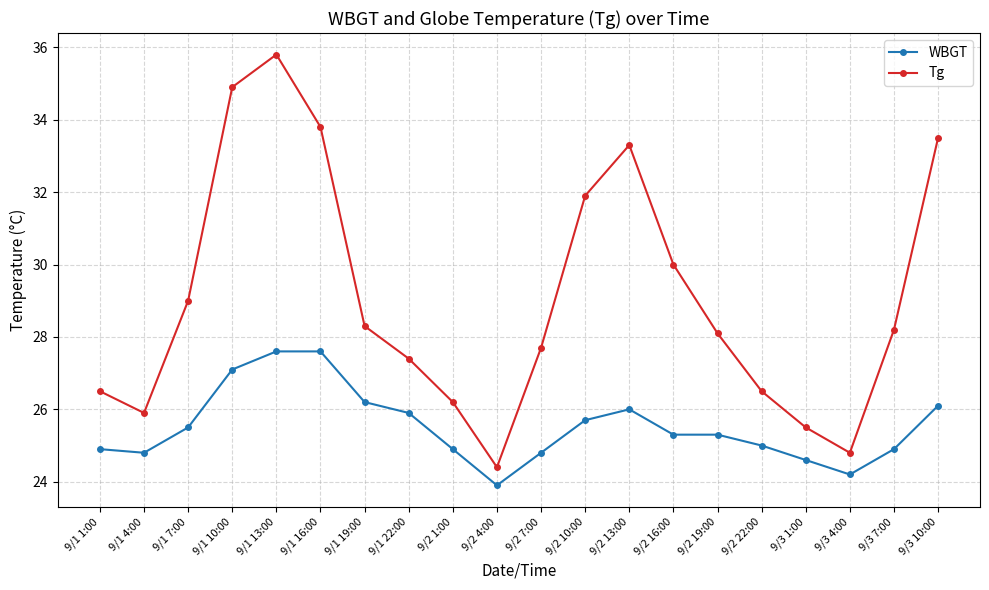

What are all the series names shown in the legend?

WBGT, Tg